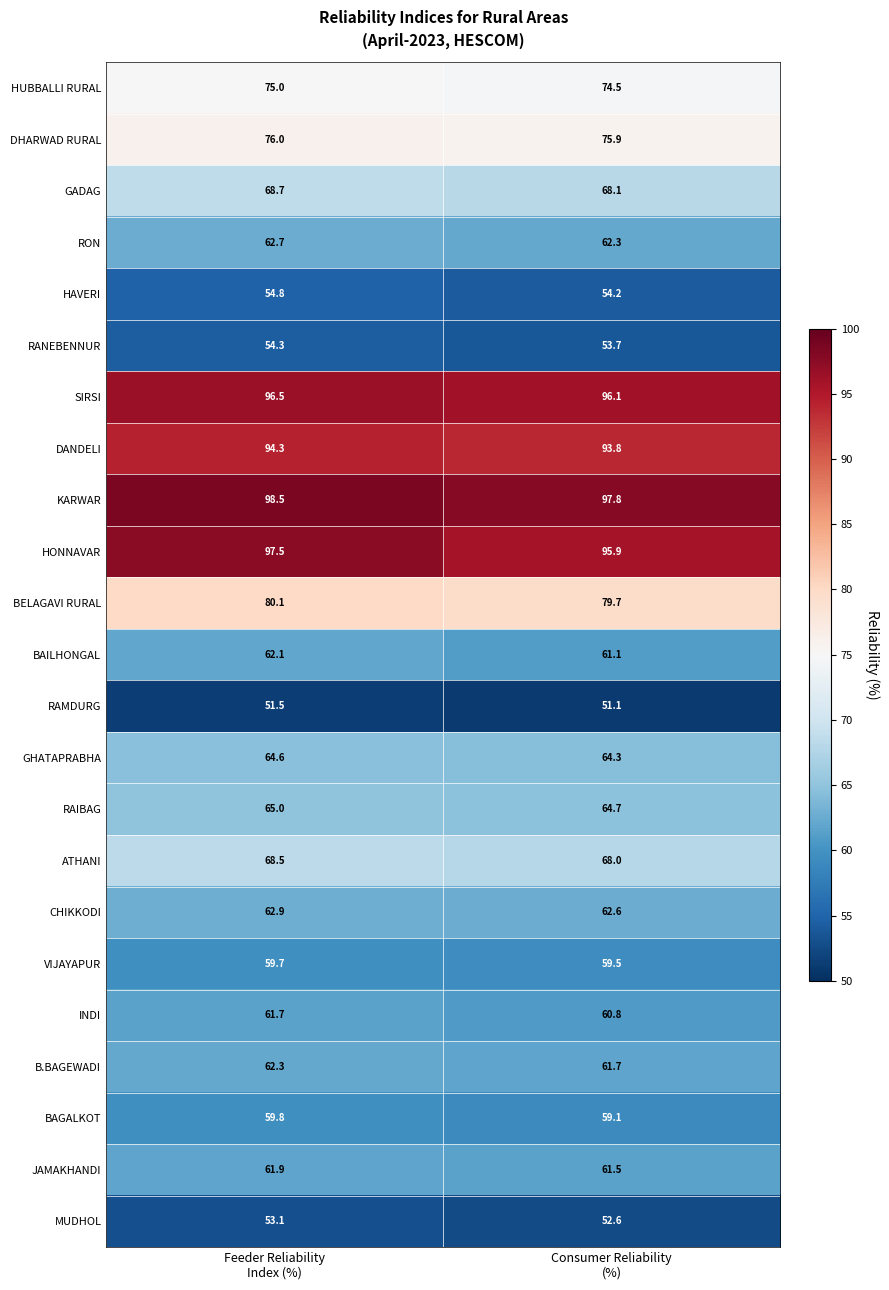

Rank the series by their maximum value, from lowest to highest.

RAMDURG, MUDHOL, RANEBENNUR, HAVERI, VIJAYAPUR, BAGALKOT, INDI, JAMAKHANDI, BAILHONGAL, B.BAGEWADI, RON, CHIKKODI, GHATAPRABHA, RAIBAG, ATHANI, GADAG, HUBBALLI RURAL, DHARWAD RURAL, BELAGAVI RURAL, DANDELI, SIRSI, HONNAVAR, KARWAR